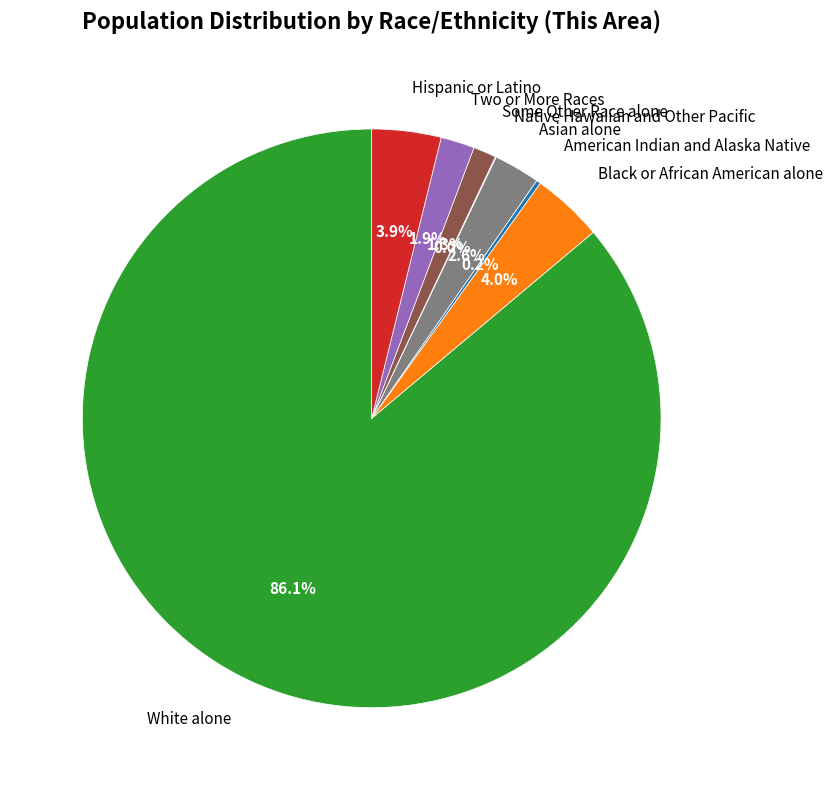

Combined, do Black or African American alone and Asian alone account for over 50%?

No